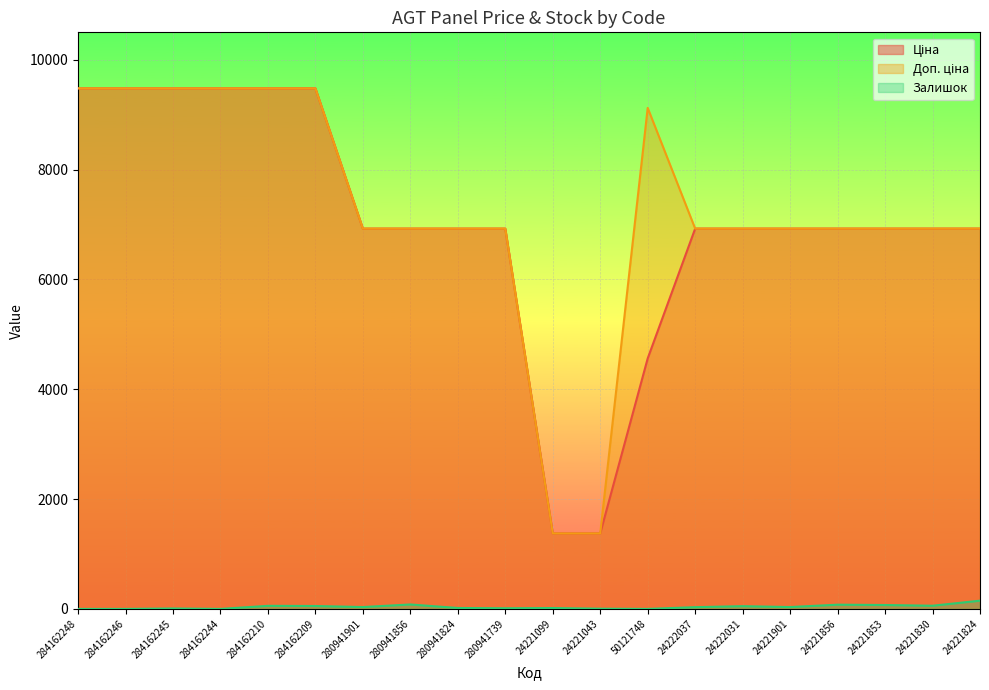

At 50121748, list the series in order from smallest to largest.

Залишок, Ціна, Доп. ціна